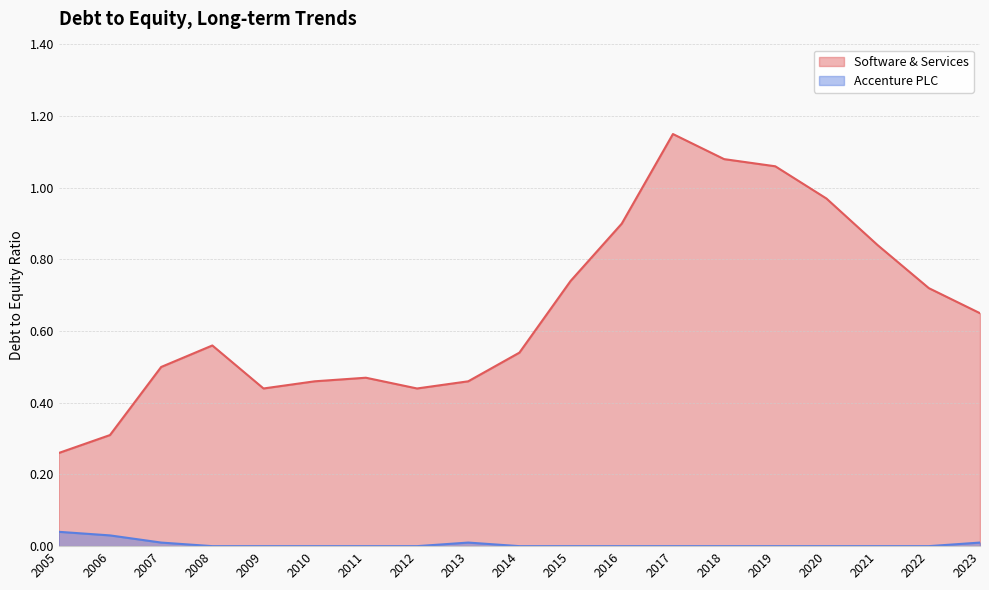

Count the number of data series in this chart.

2